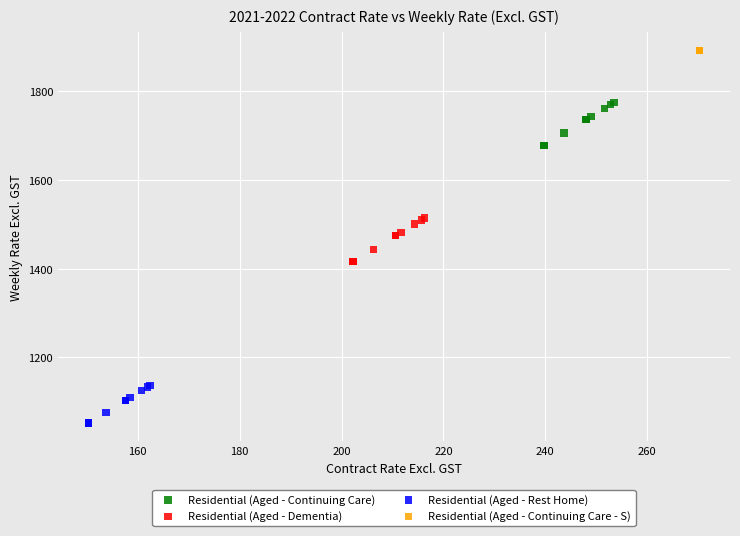

Which series reaches the minimum Y coordinate?

Residential (Aged - Rest Home)